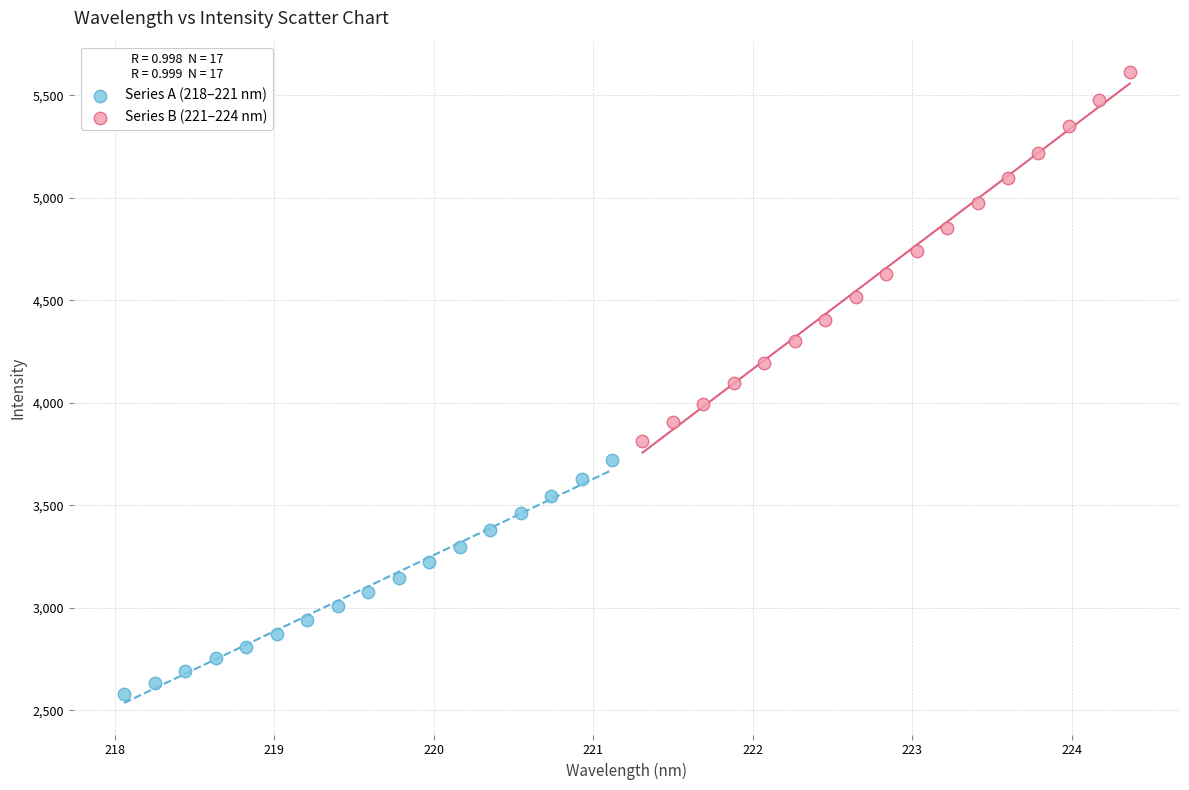

Which series reaches the minimum Y coordinate?

Series A (218–221 nm)